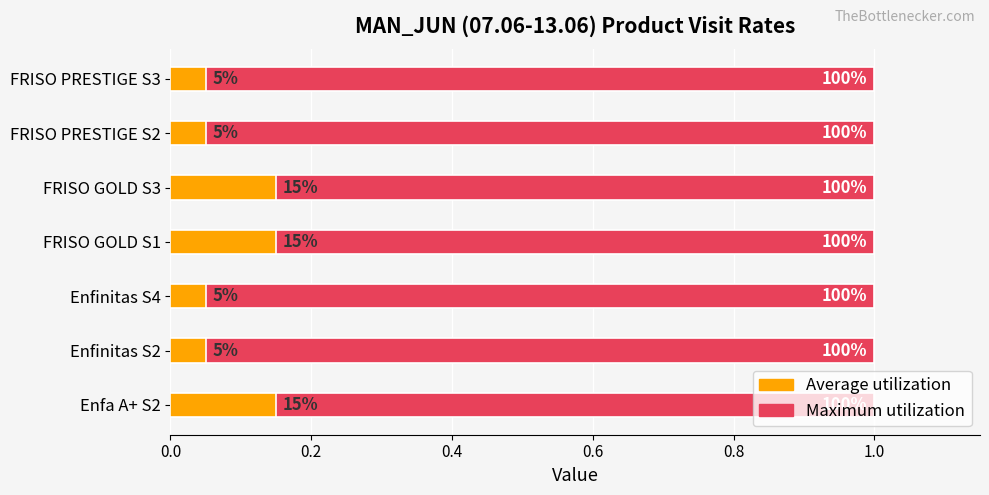

What position from the left is 0.8?

5